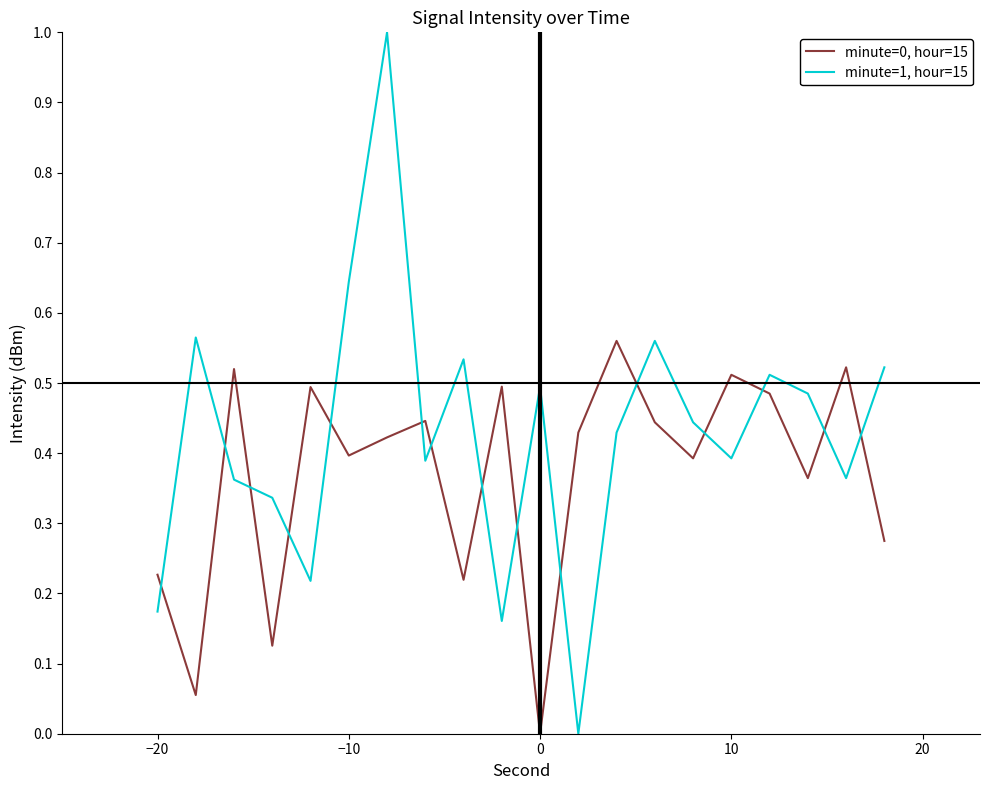

How many distinct data groups are displayed?

2